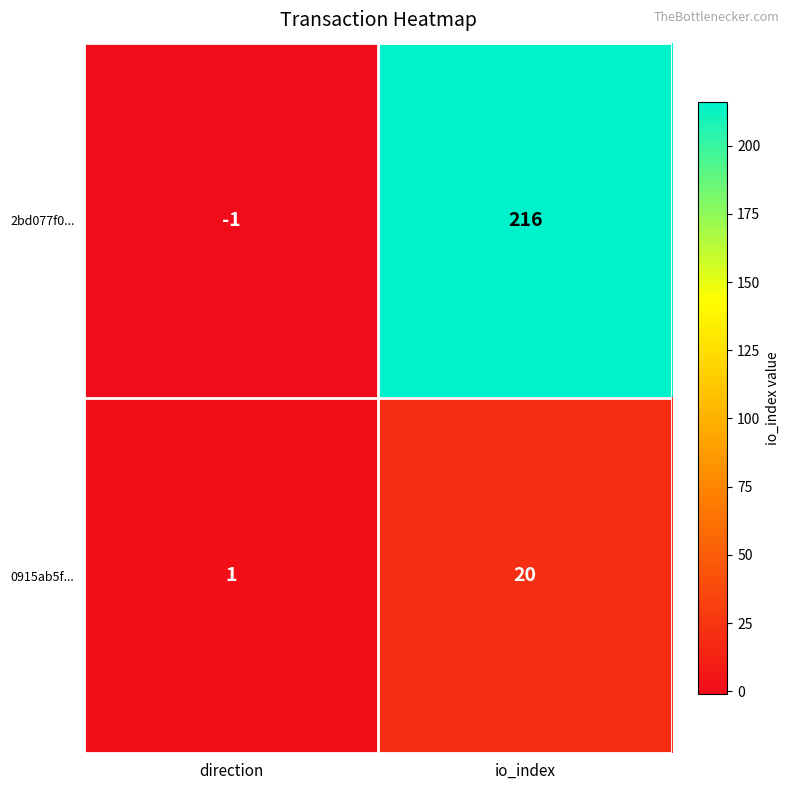

What is the sum of all 2bd077f0... values?

215